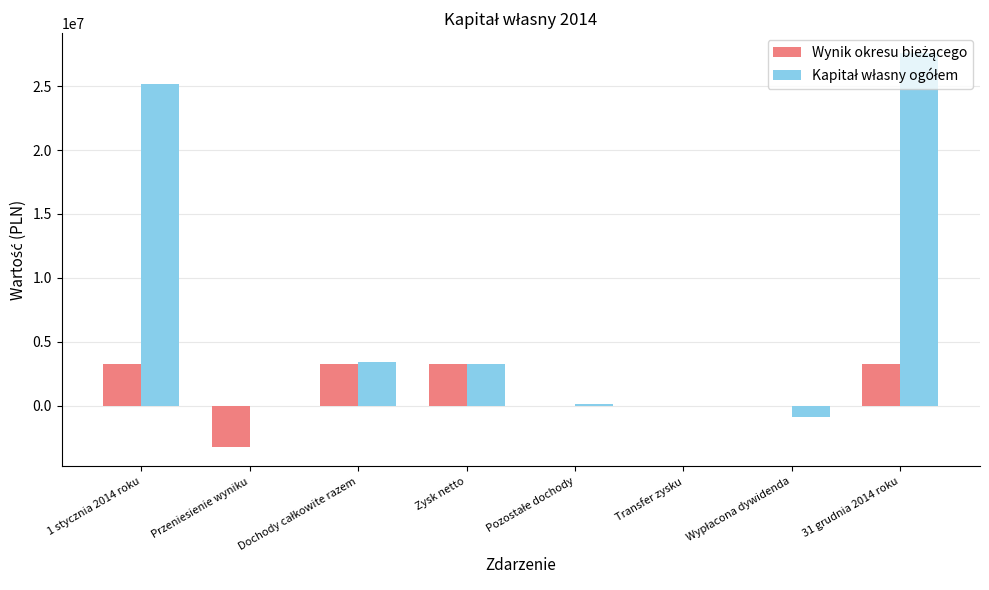

The Kapitał własny ogółem series shows 16917643 at Przeniesienie wyniku. True or false?

False